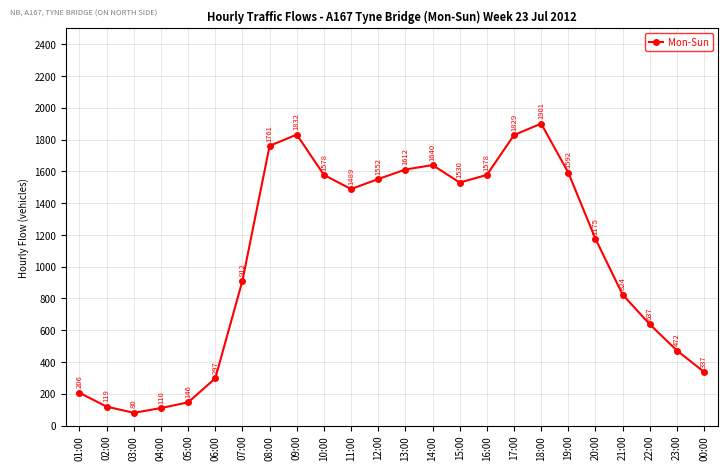

How many lines are shown in the chart?

1